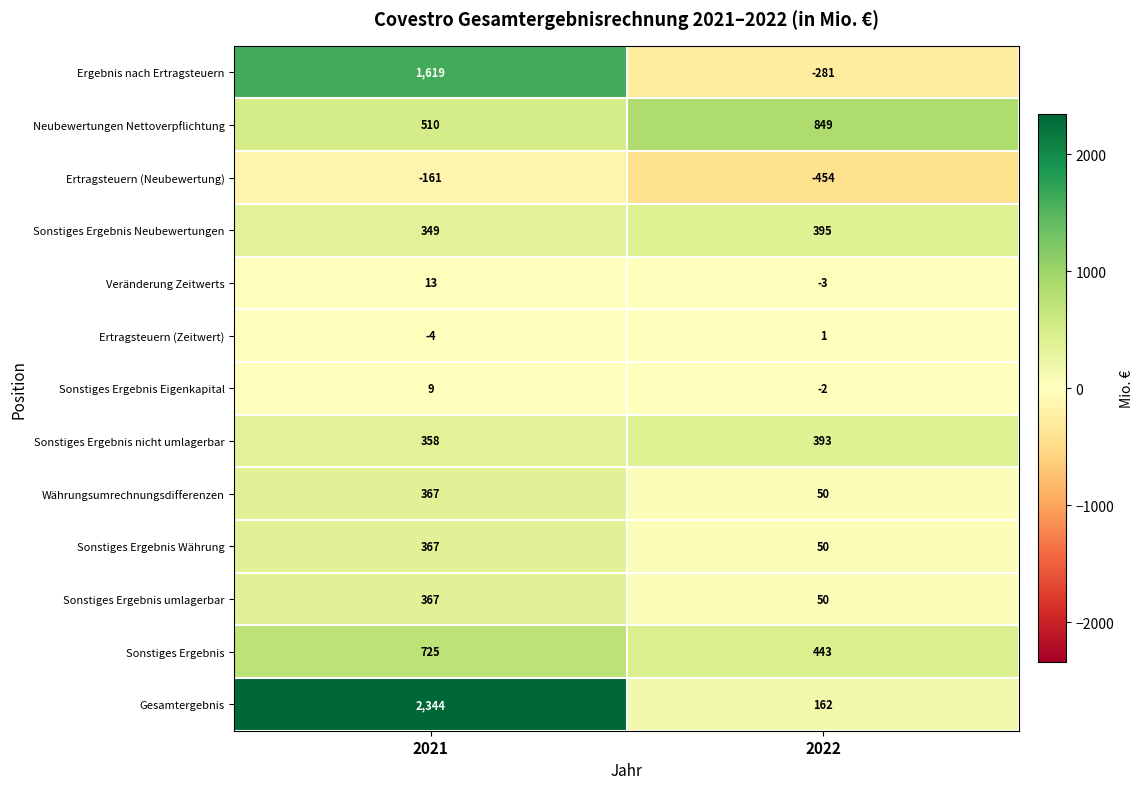

At how many categories does at least one series exceed 1374?

1